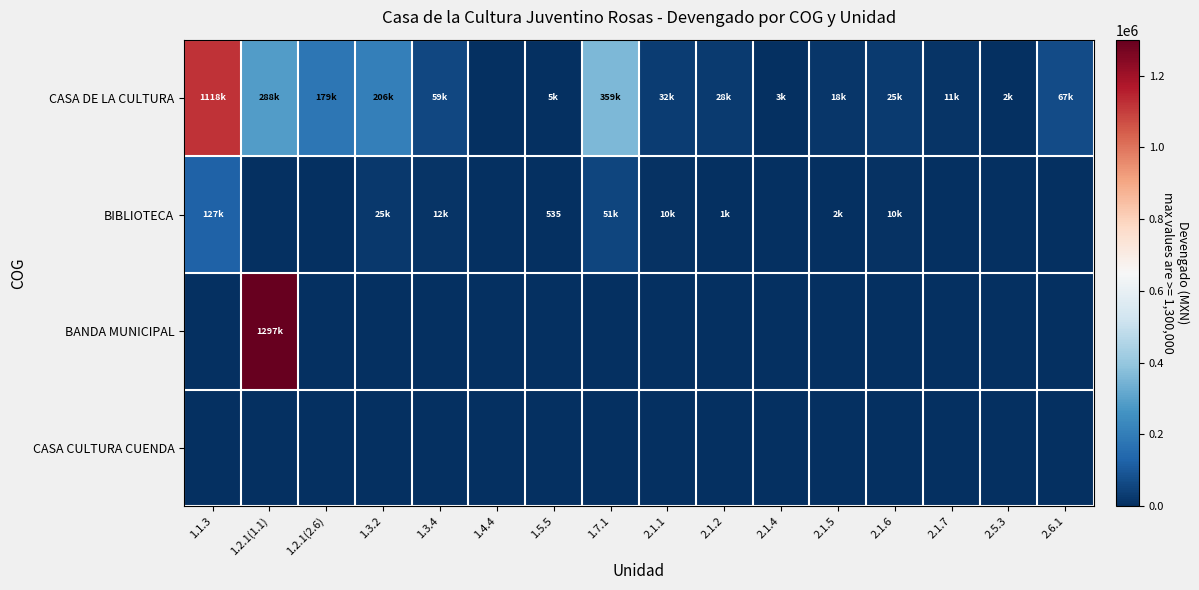

At which label does BANDA MUNICIPAL reach its minimum?

1.1.3